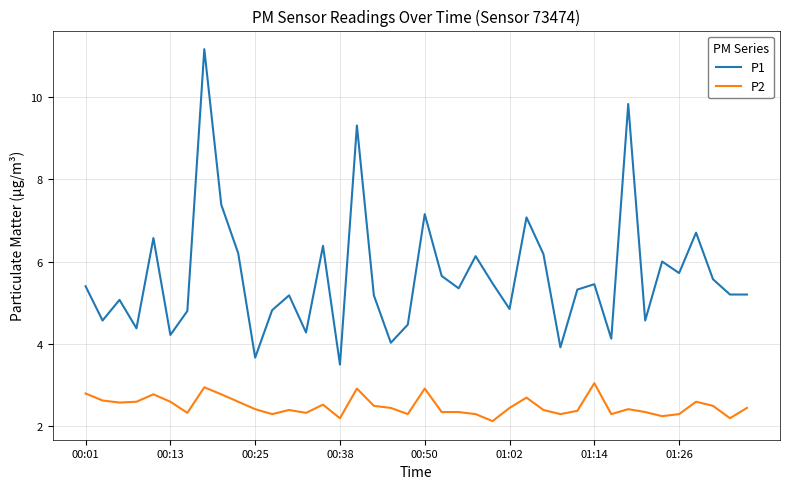

List the series in order of their peak value, highest first.

P1, P2